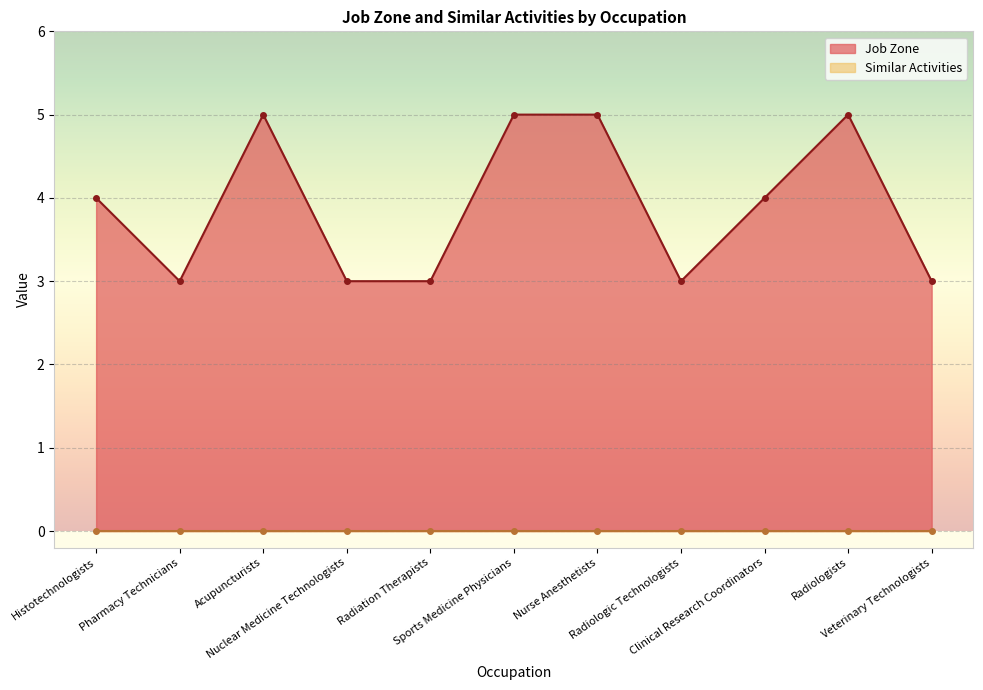

What is the highest value of the Job Zone series?

5